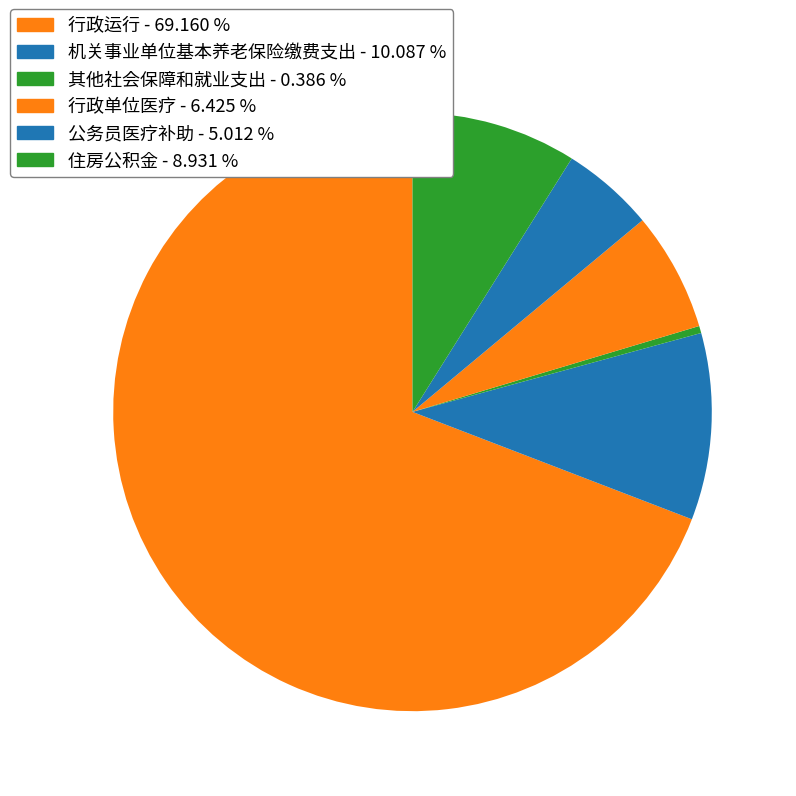

How many segments does this pie chart have?

6